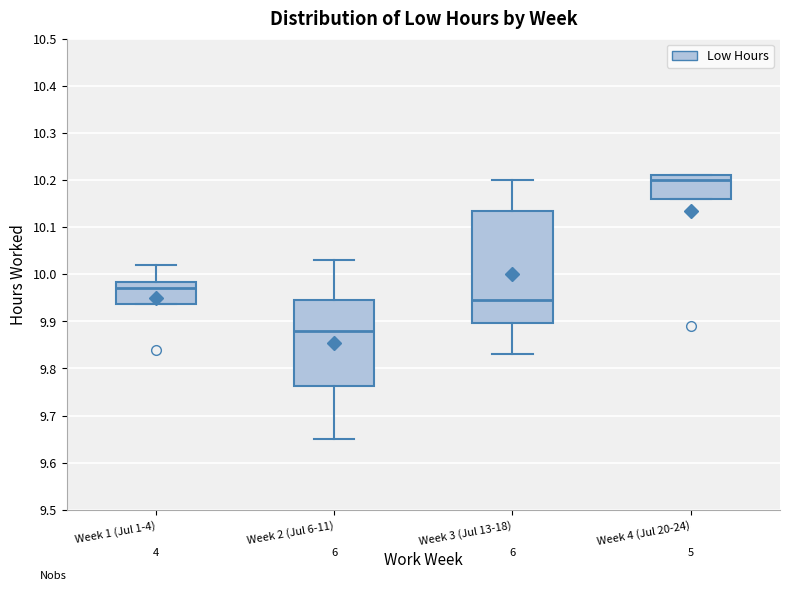

Reading left to right, transcribe this box plot: for each box, give where its median line is, the range the box spans, and where its two whiskers end, as read against the y-axis. The values are not printed on the chart, so give them approximately, as read against the axis.

Week 1 (Jul 1-4): median 9.97, box 9.94 to 9.98, whiskers 9.94 to 10.02
Week 2 (Jul 6-11): median 9.88, box 9.76 to 9.95, whiskers 9.65 to 10.03
Week 3 (Jul 13-18): median 9.95, box 9.90 to 10.14, whiskers 9.83 to 10.20
Week 4 (Jul 20-24): median 10.20, box 10.16 to 10.21, whiskers 10.16 to 10.21